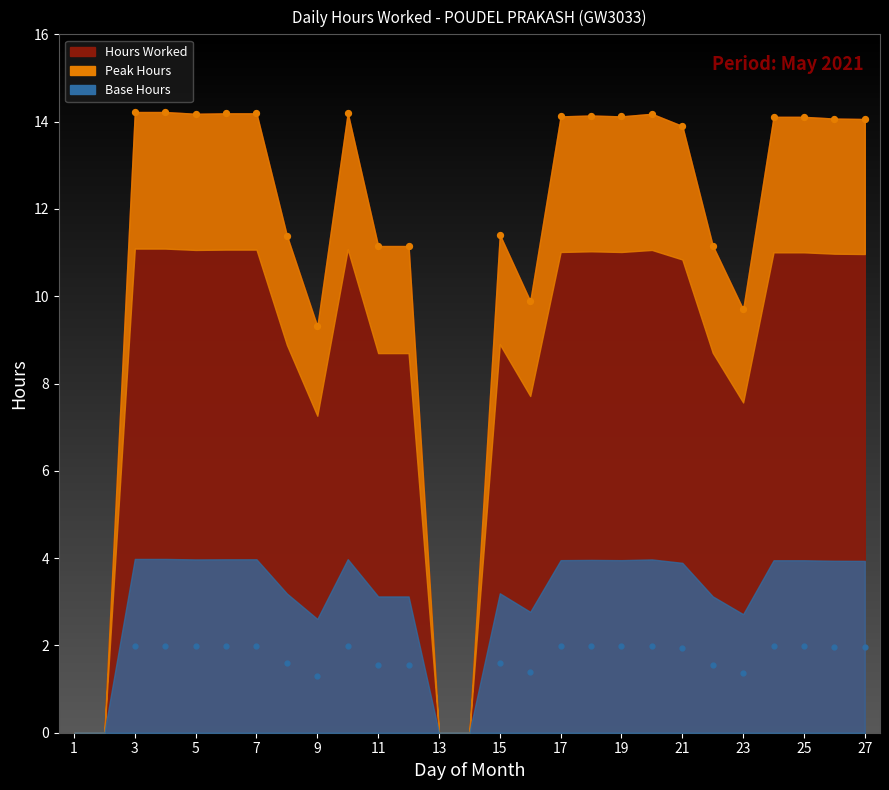

What is the ratio of the value at 22 to the value at 17?

0.8